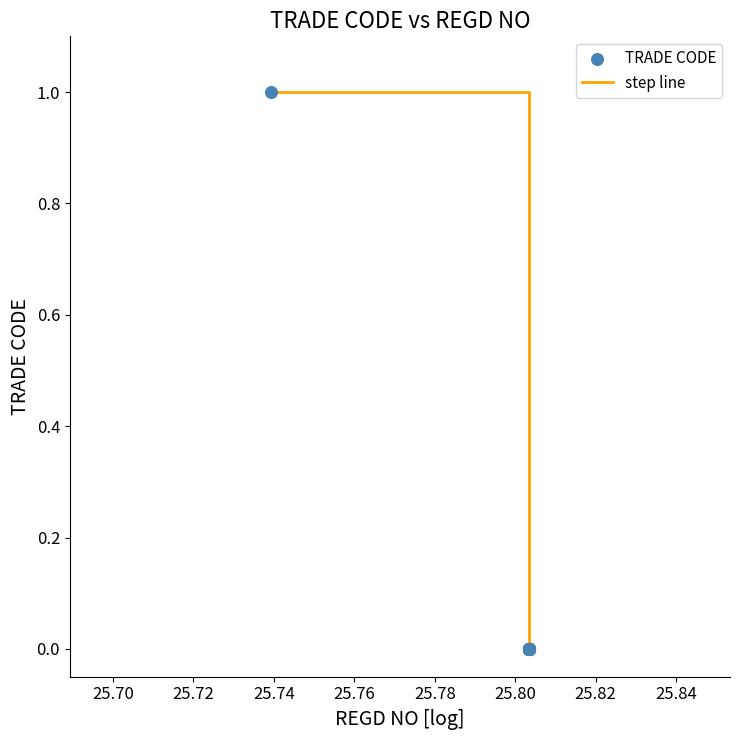

Is this an area chart (filled region under the line)?

No